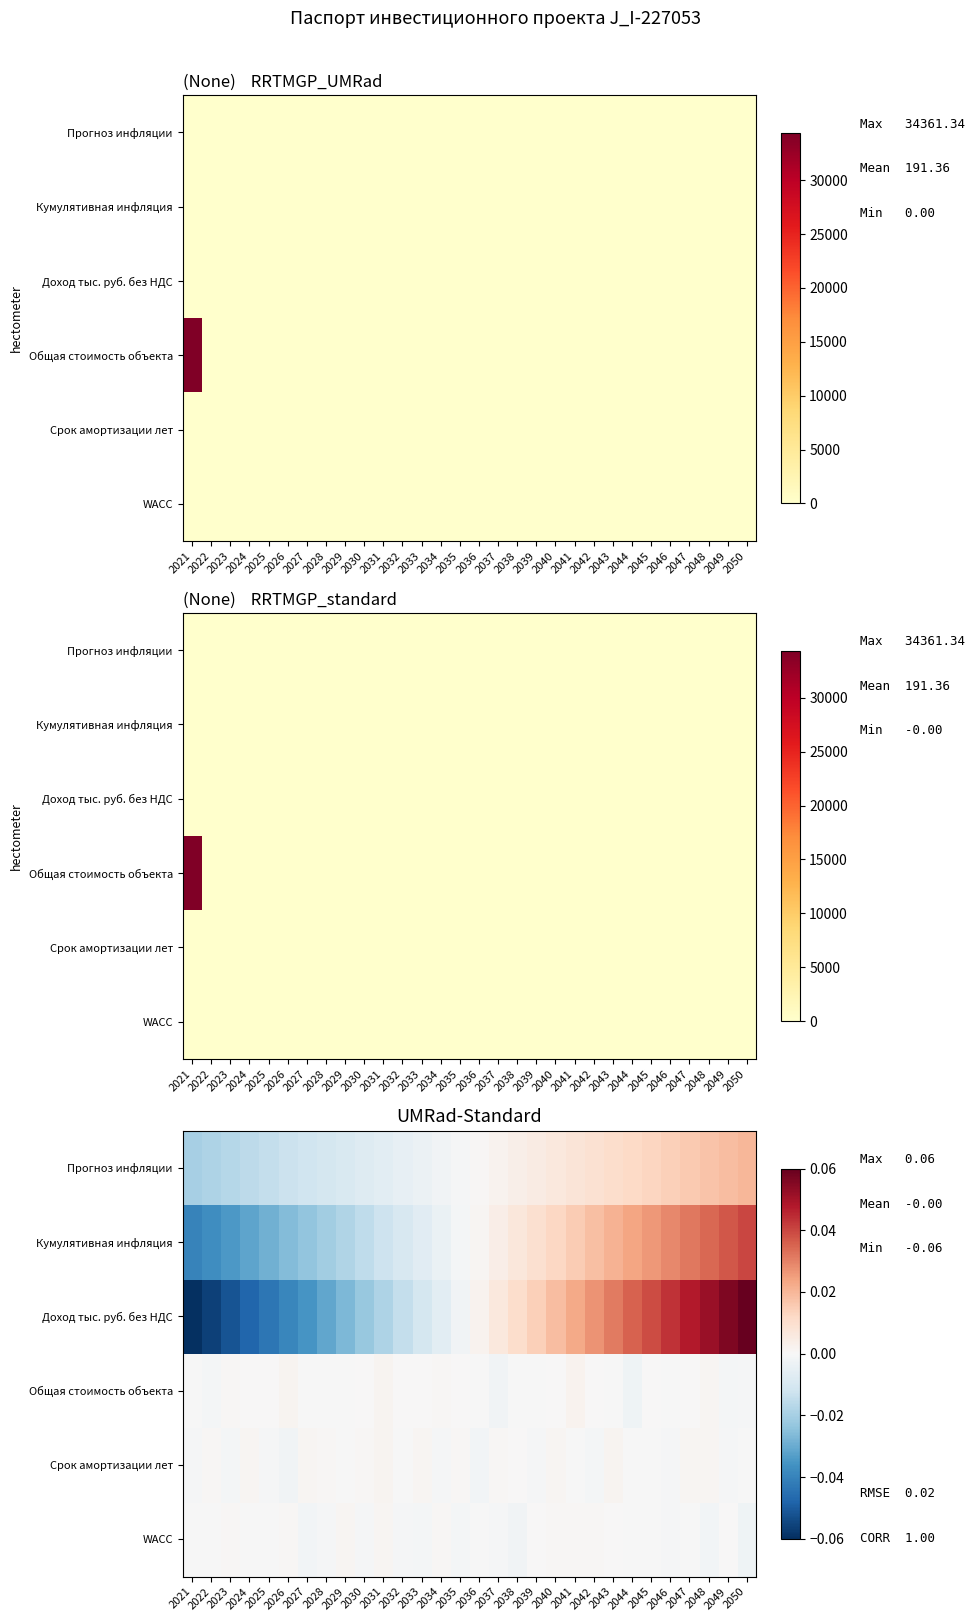

Which has a higher value, 2032 or 2036?

2036